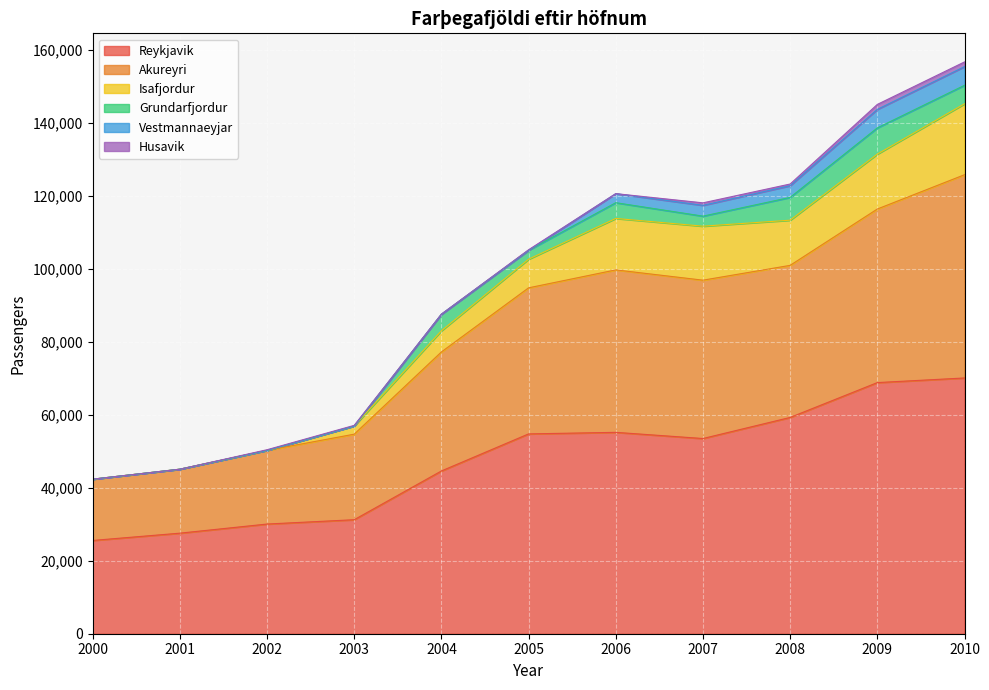

The value of Reykjavik at 2010 is 34646. True or false?

False